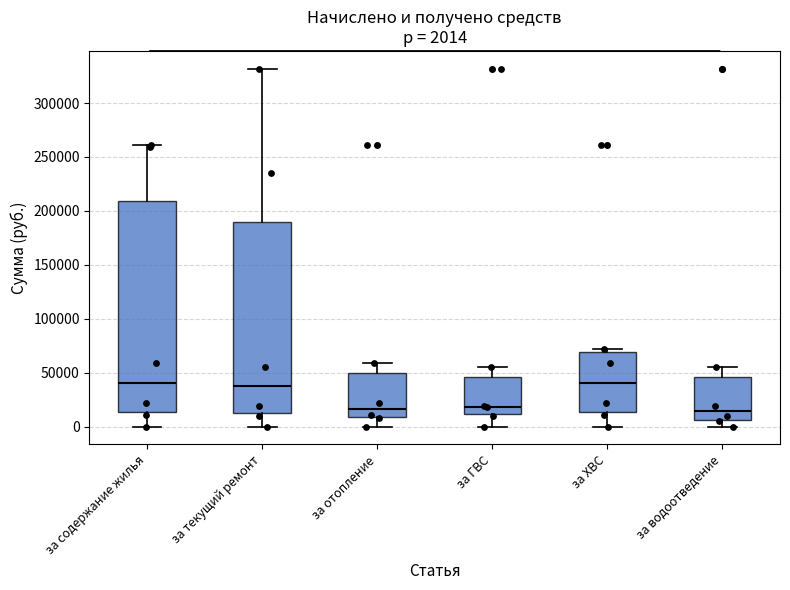

Comparing the boxes themselves (not the whiskers), which one is the tallest?

за содержание жилья